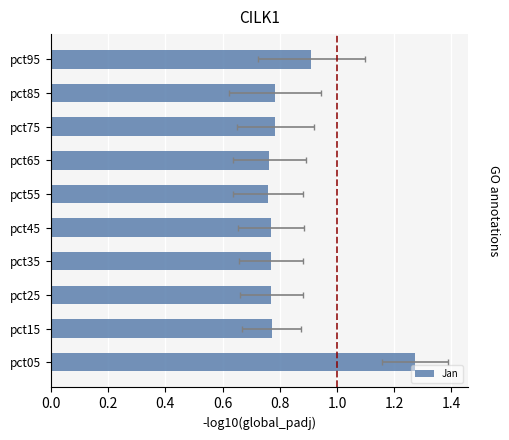

How many categories are shown in the chart?

10